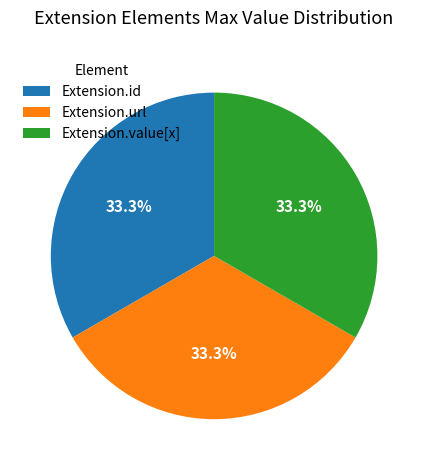

Is there any slice that represents more than half of the pie?

No